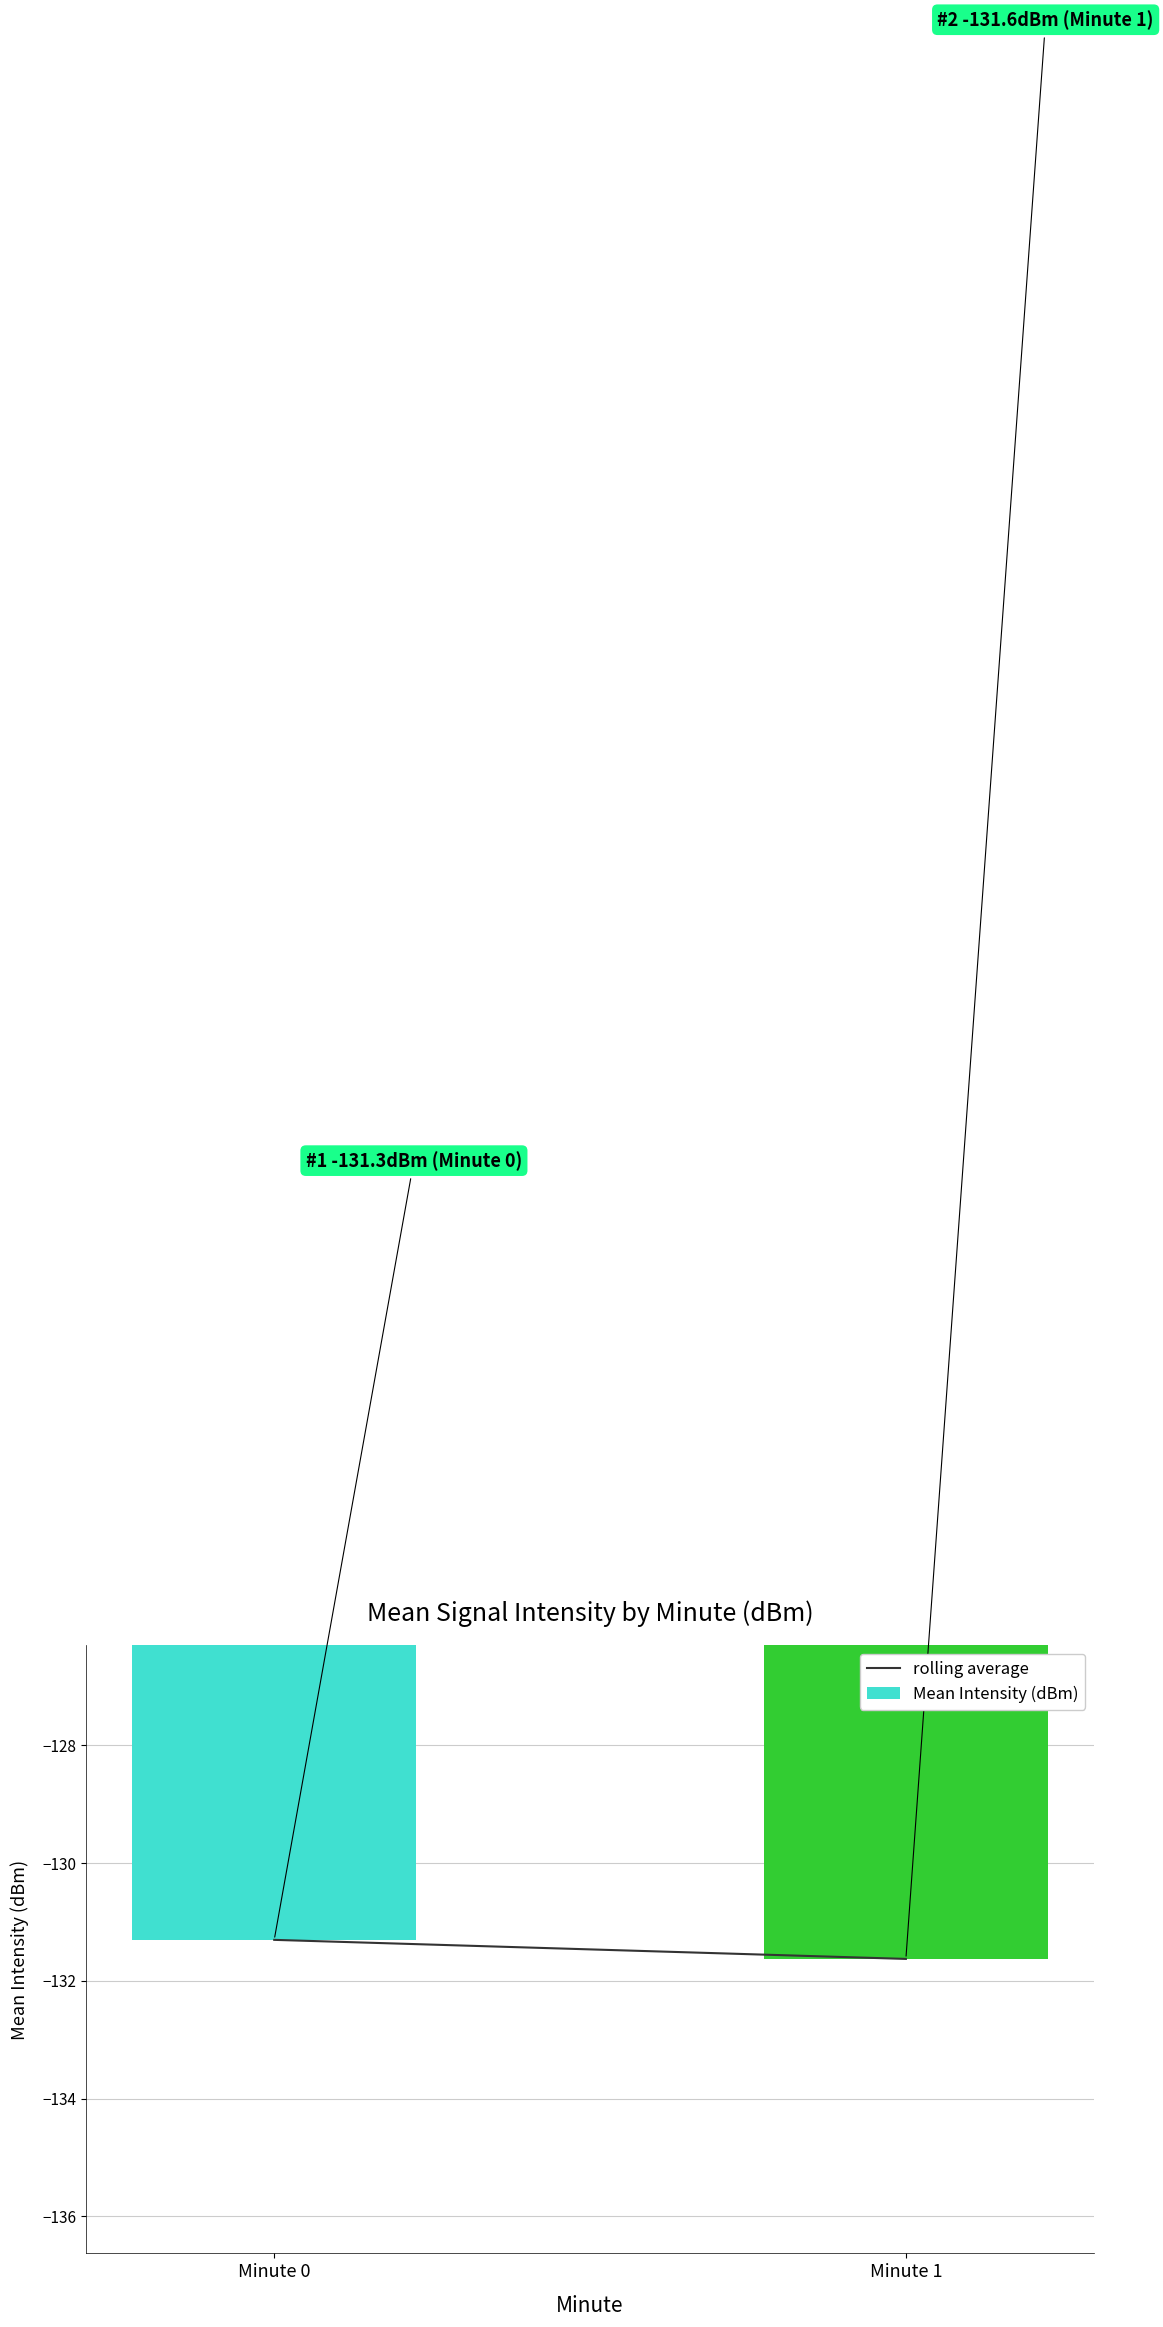

Reading right to left, list all the values displayed in this chart.

Minute 1=-131.6	Minute 0=-131.3